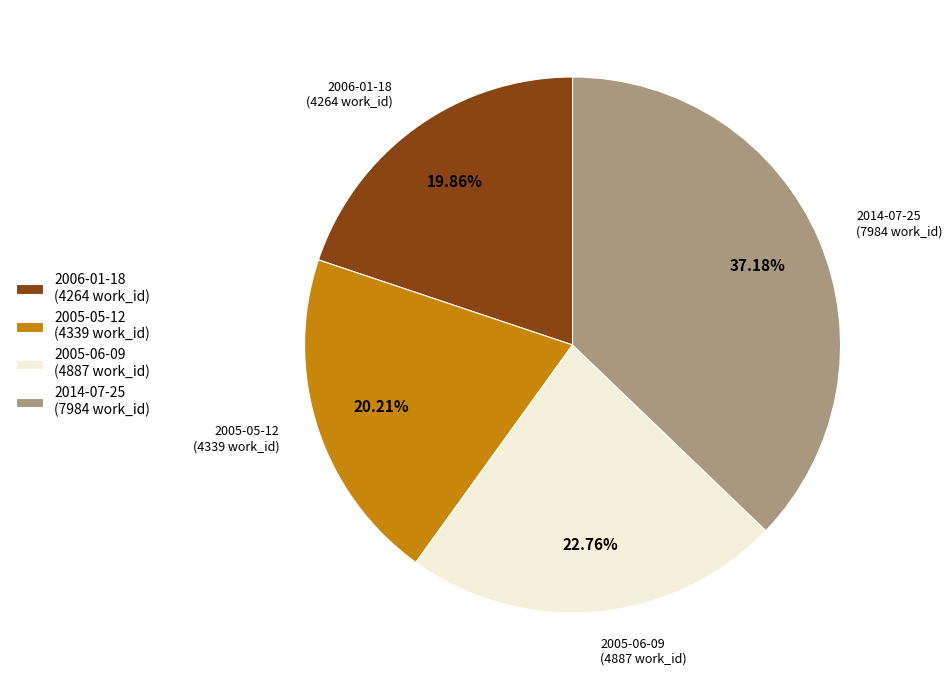

True or false: 2006-01-18 accounts for 20% of the total.

True